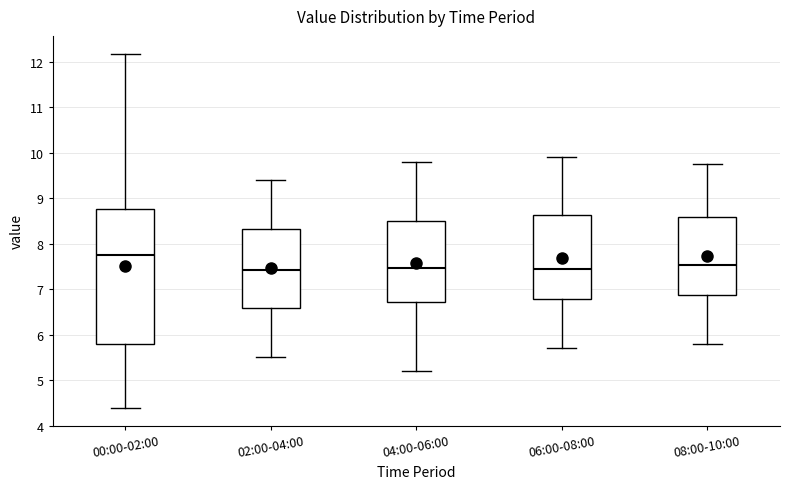

Reading left to right, read every box against the y-axis: the position of its median line, the range the box covers, and the ends of its whiskers. The values are not printed on the chart, so give them approximately, as read against the axis.

00:00-02:00: median 7.7, box 5.8 to 8.8, whiskers 4.4 to 12.2
02:00-04:00: median 7.4, box 6.6 to 8.3, whiskers 5.5 to 9.4
04:00-06:00: median 7.5, box 6.7 to 8.5, whiskers 5.2 to 9.8
06:00-08:00: median 7.5, box 6.8 to 8.6, whiskers 5.7 to 9.9
08:00-10:00: median 7.5, box 6.9 to 8.6, whiskers 5.8 to 9.8